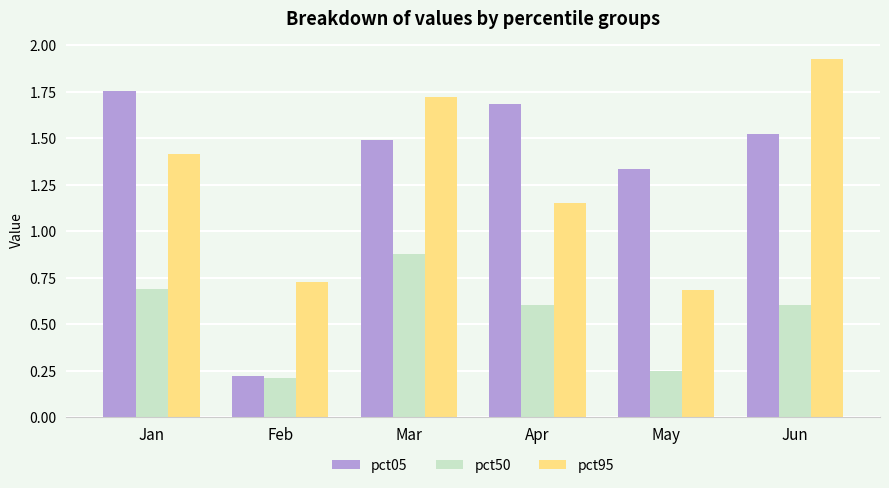

Rank the series at Apr from highest to lowest value.

pct05, pct95, pct50